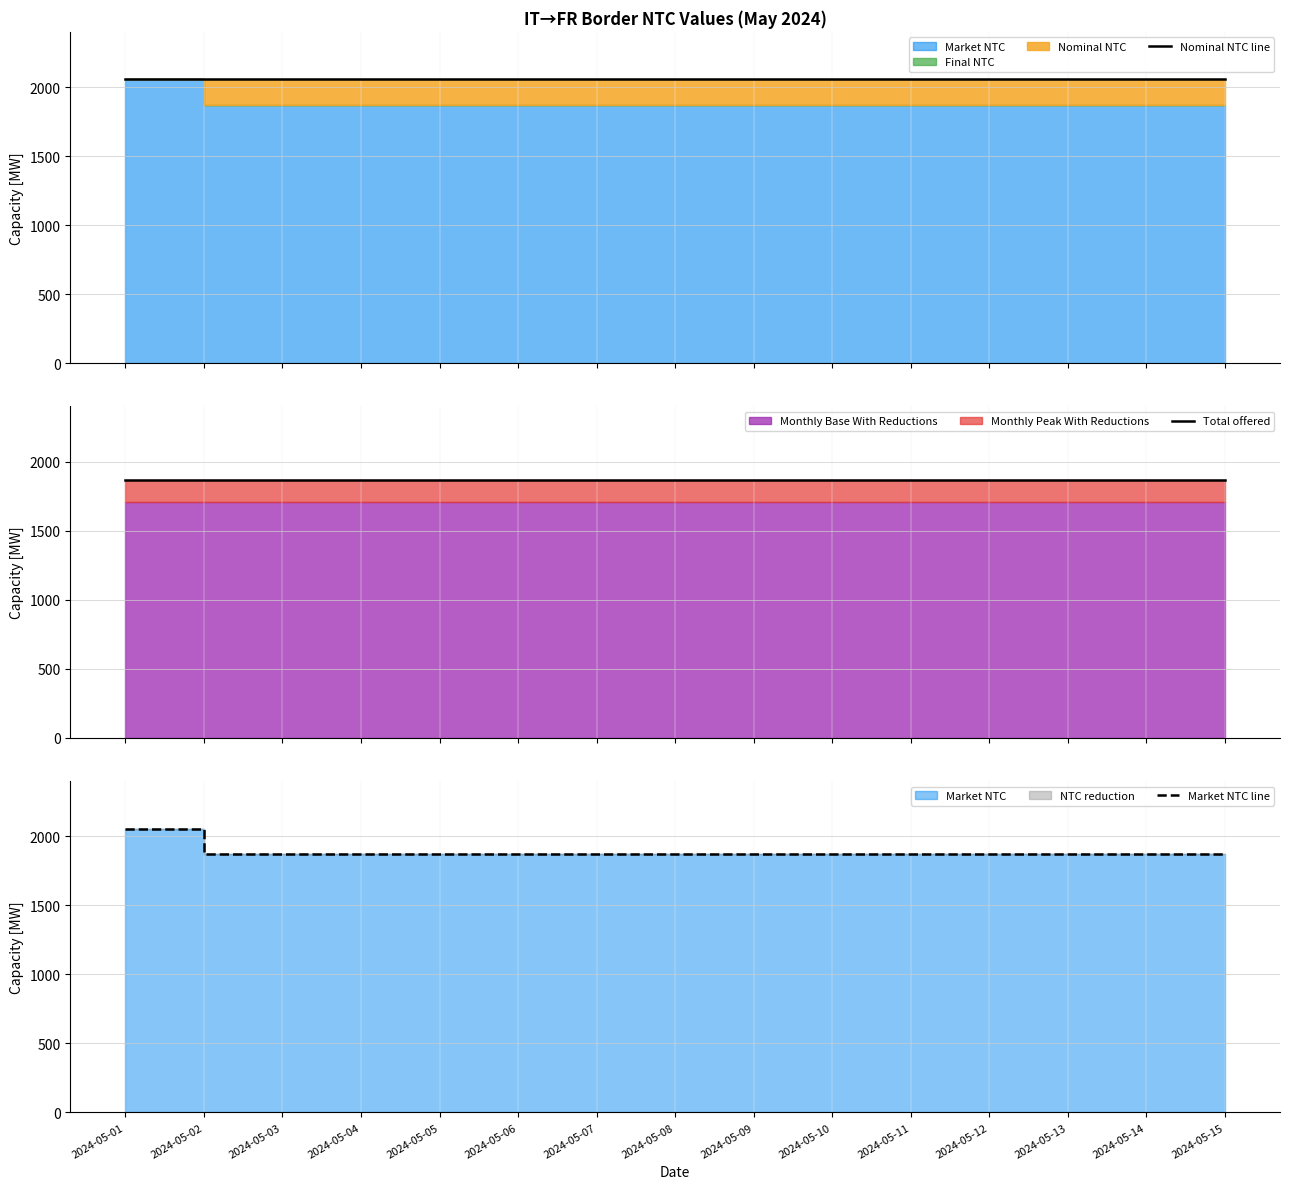

True or false: Nominal NTC line has a value of 461 at 2024-05-04.

False